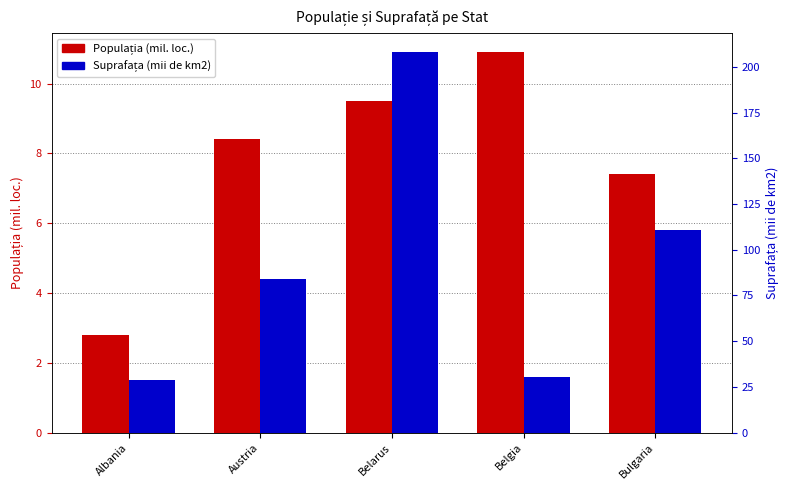

Reading left to right, transcribe all the data shown in this chart.

Populația (mil. loc.): Albania=2.8	Austria=8.4	Belarus=9.5	Belgia=10.9	Bulgaria=7.4
Suprafața (mii de km2): Albania=29.0	Austria=84.0	Belarus=208.0	Belgia=30.5	Bulgaria=111.0